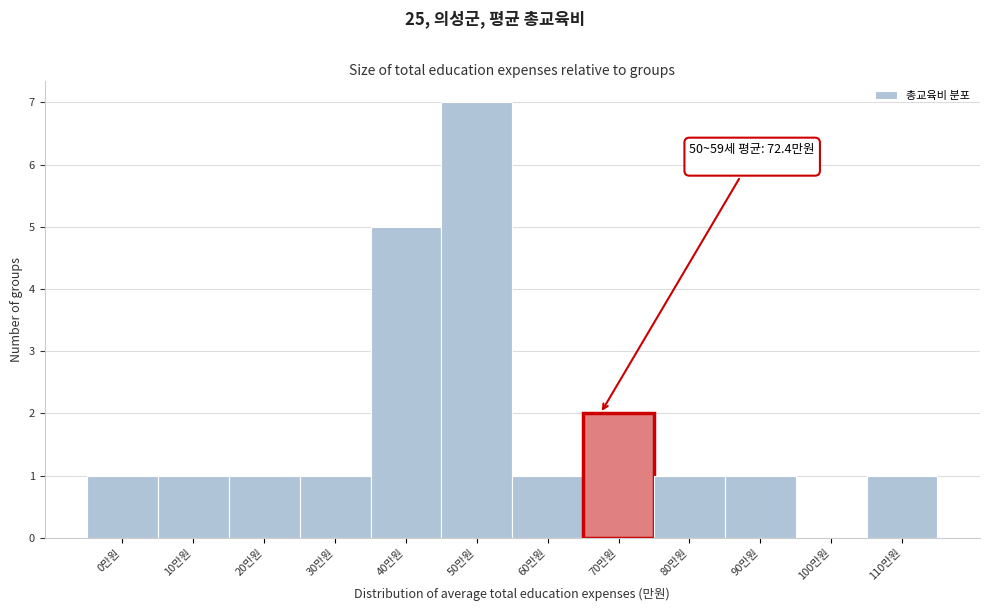

Reading left to right, transcribe all the data shown in this chart.

0만원=1	10만원=1	20만원=1	30만원=1	40만원=5	50만원=7	60만원=1	70만원=2	80만원=1	90만원=1	100만원=0	110만원=1